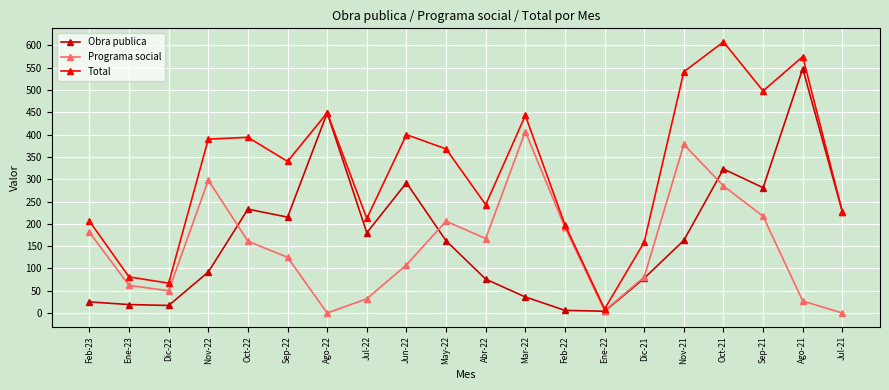

True or false: Programa social has more than 1 interior local peaks.

True